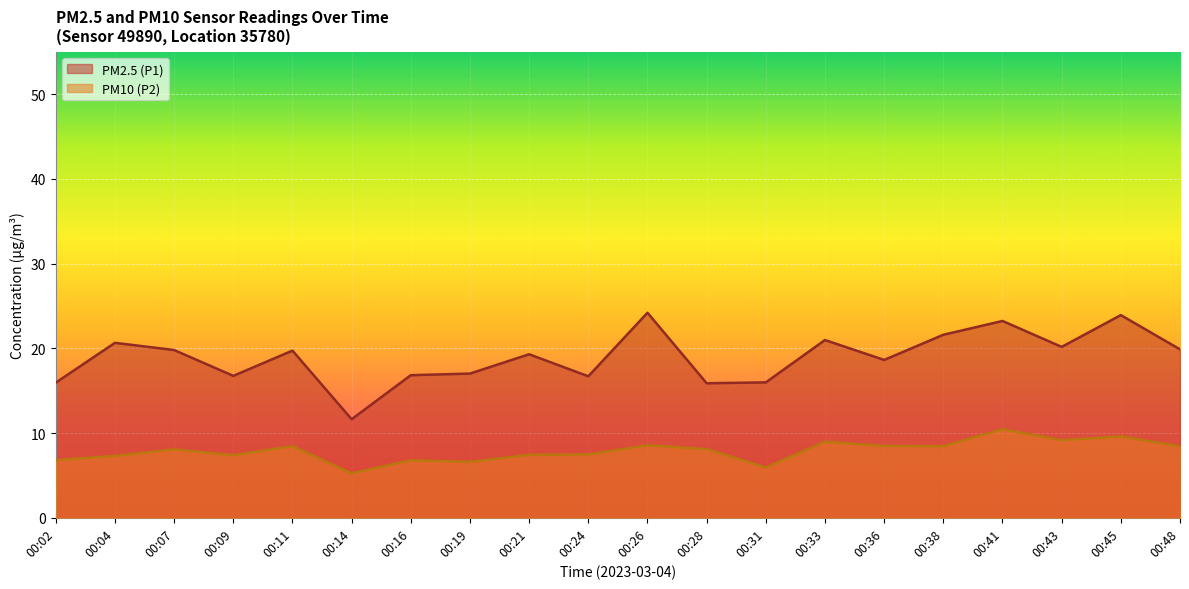

How many values in the PM2.5 (P1) series exceed 19?

11